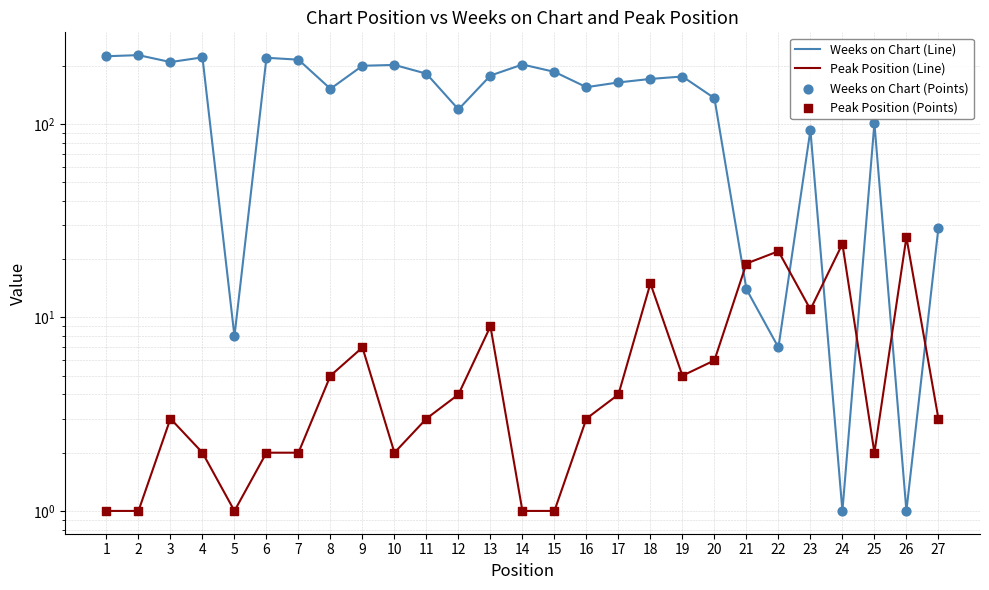

At which category is the sum across all series the highest?

2